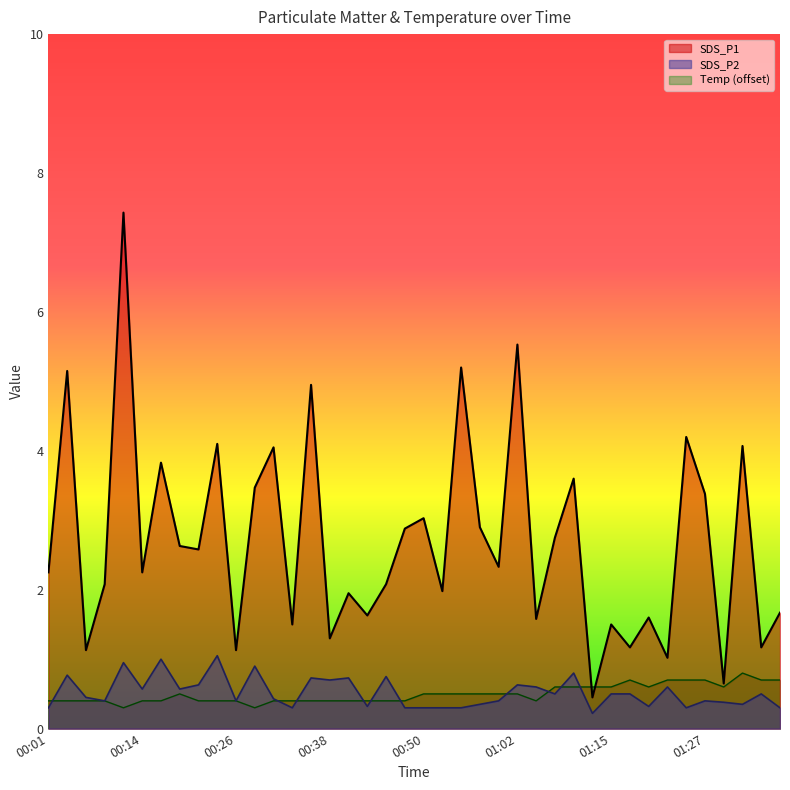

Does the chart display data point markers on the line(s)?

No